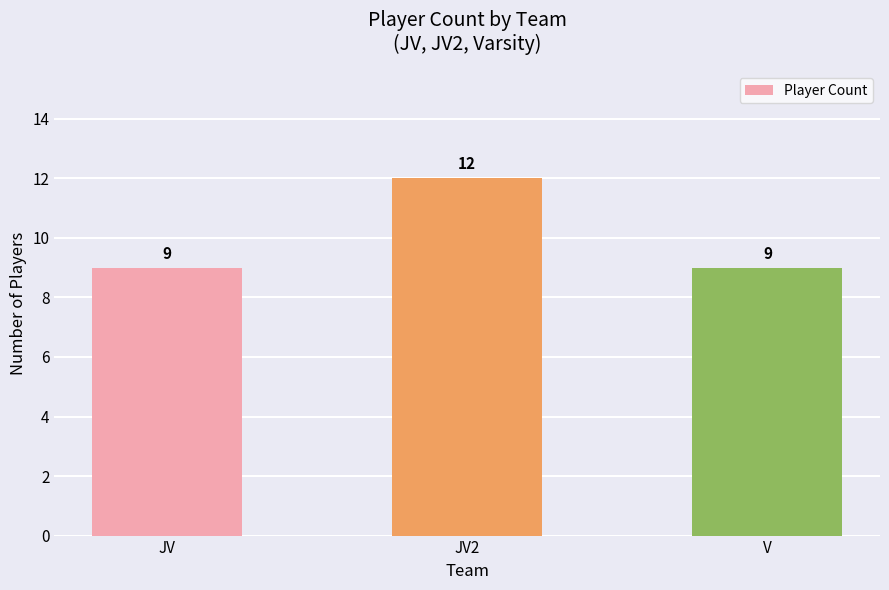

Reading left to right, list all the values displayed in this chart.

JV=9	JV2=12	V=9